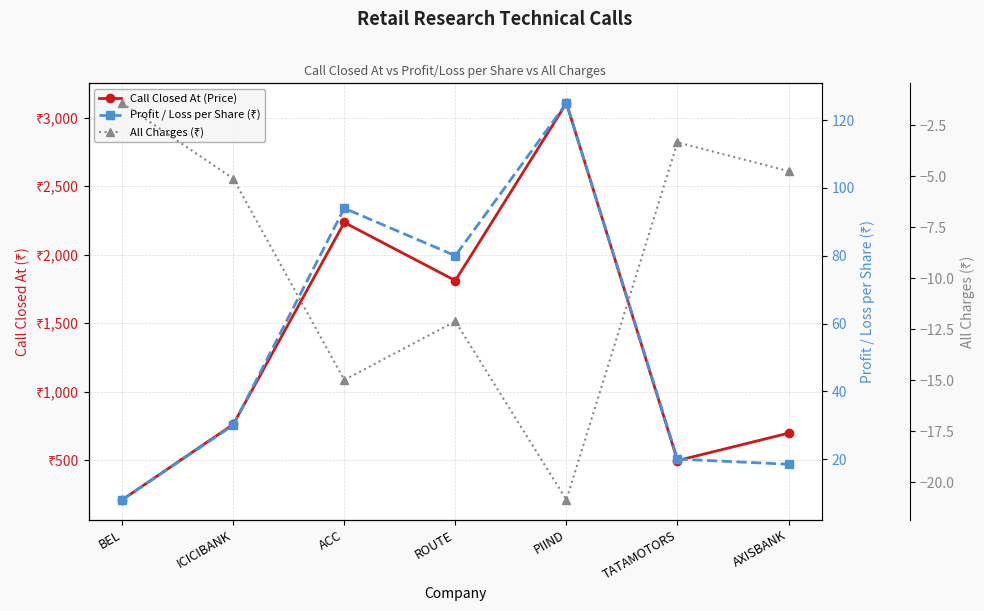

What is the difference between the second highest and second lowest values in the All Charges (₹) series?

11.6